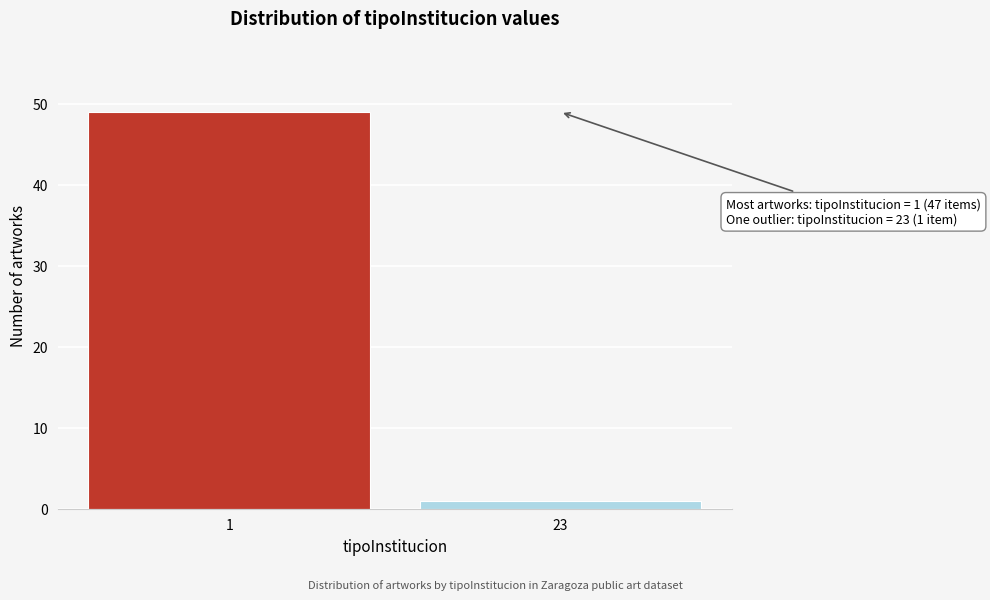

Reading left to right, what are all the values shown in this chart?

1=49	23=1